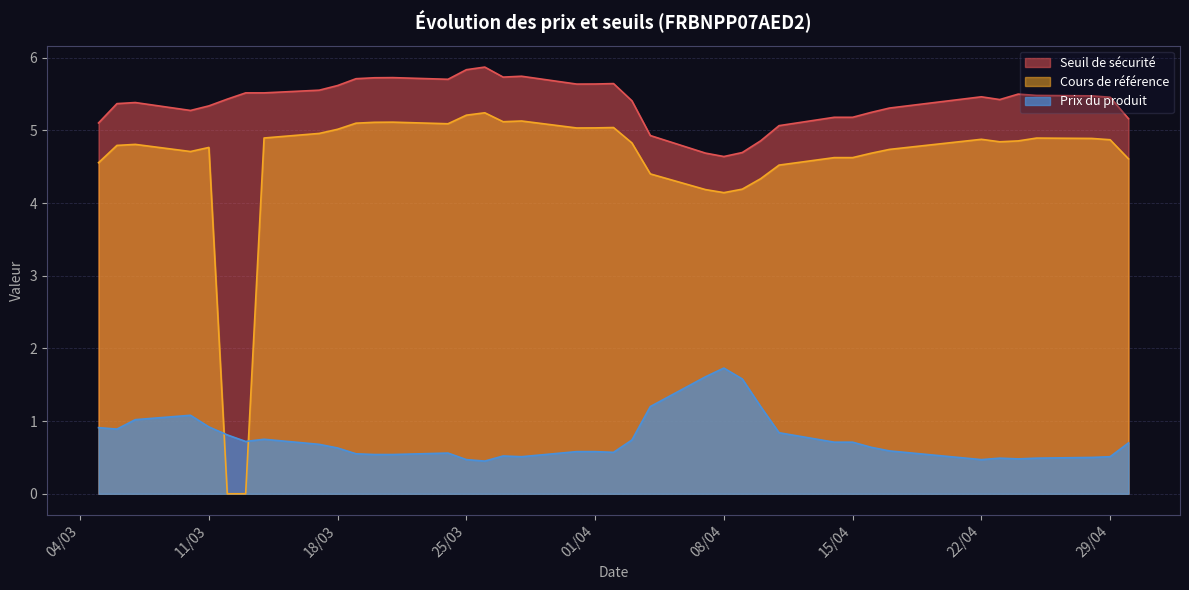

How many values in the Cours de référence series exceed 4?

37